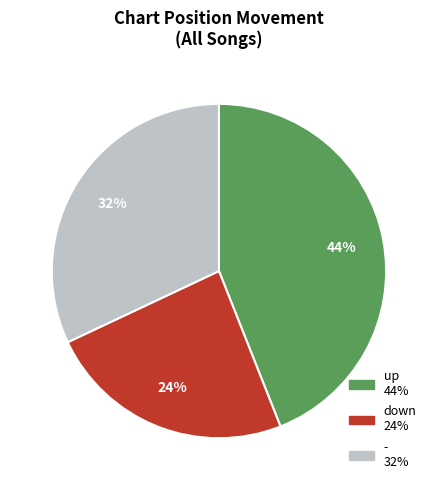

What is the ratio of the value at up to the value at -?

1.4